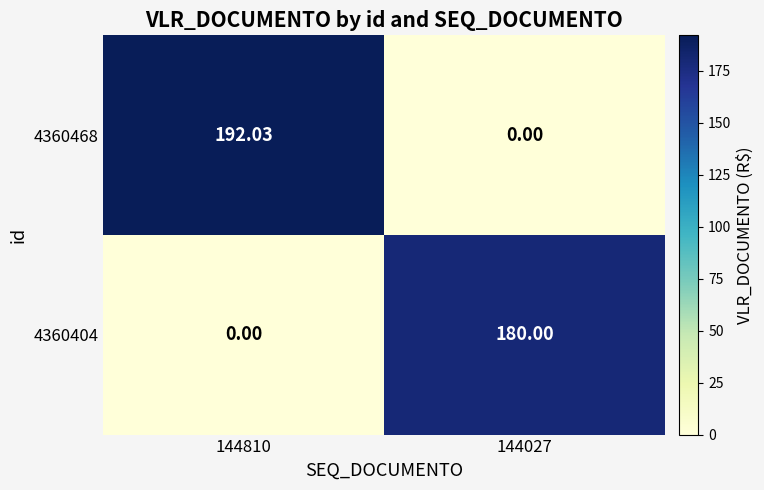

Is the value of 4360468 at 144810 greater than the value of 4360404 at 144810?

Yes